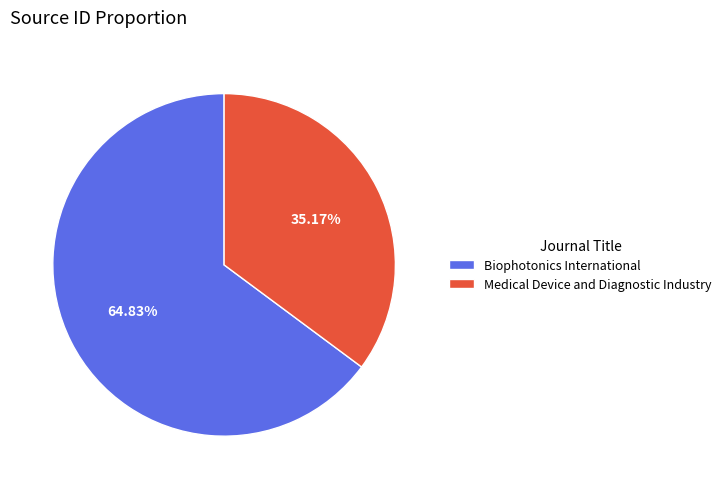

To the nearest percent, what is the combined percentage of Medical Device and Diagnostic Industry and Biophotonics International?

100%